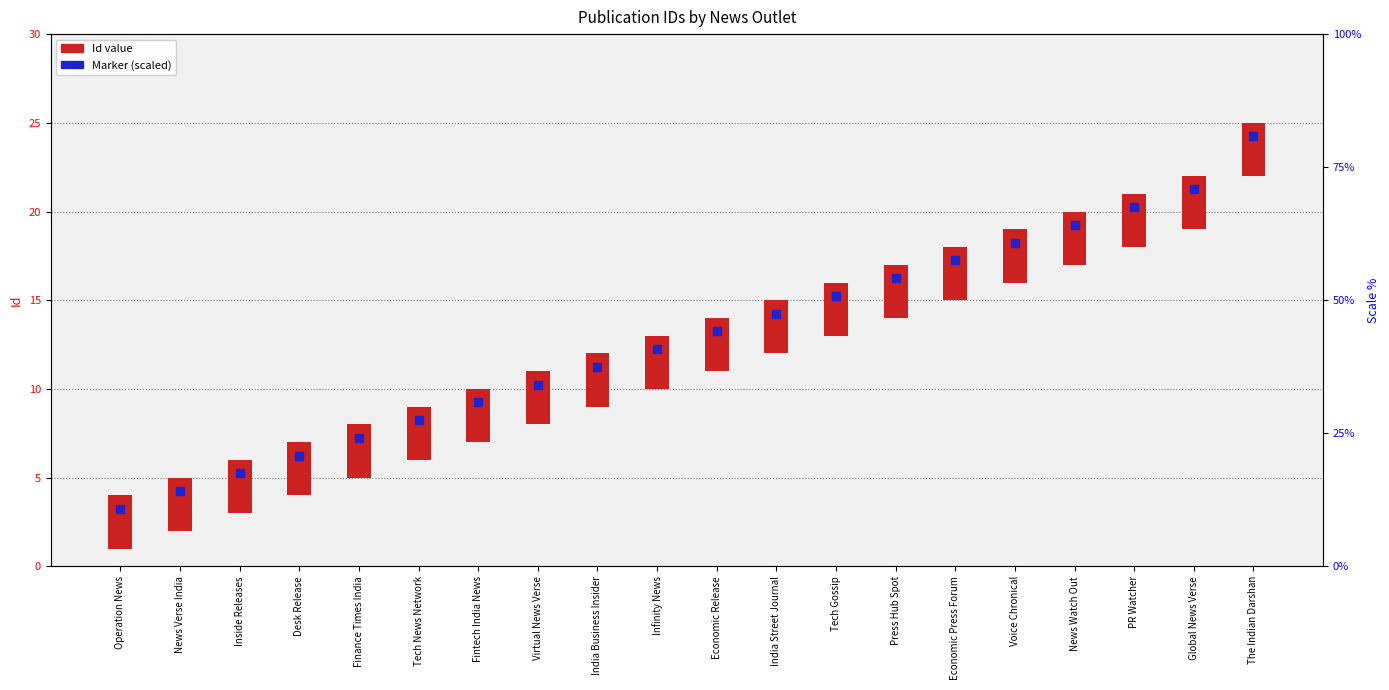

Which series has the widest spread of Y values?

Marker (scaled)